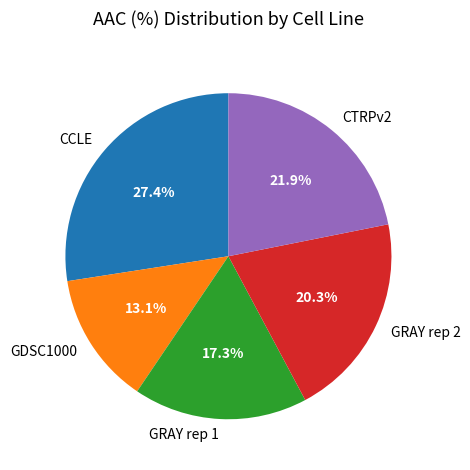

To the nearest percent, what is the average slice percentage?

20%